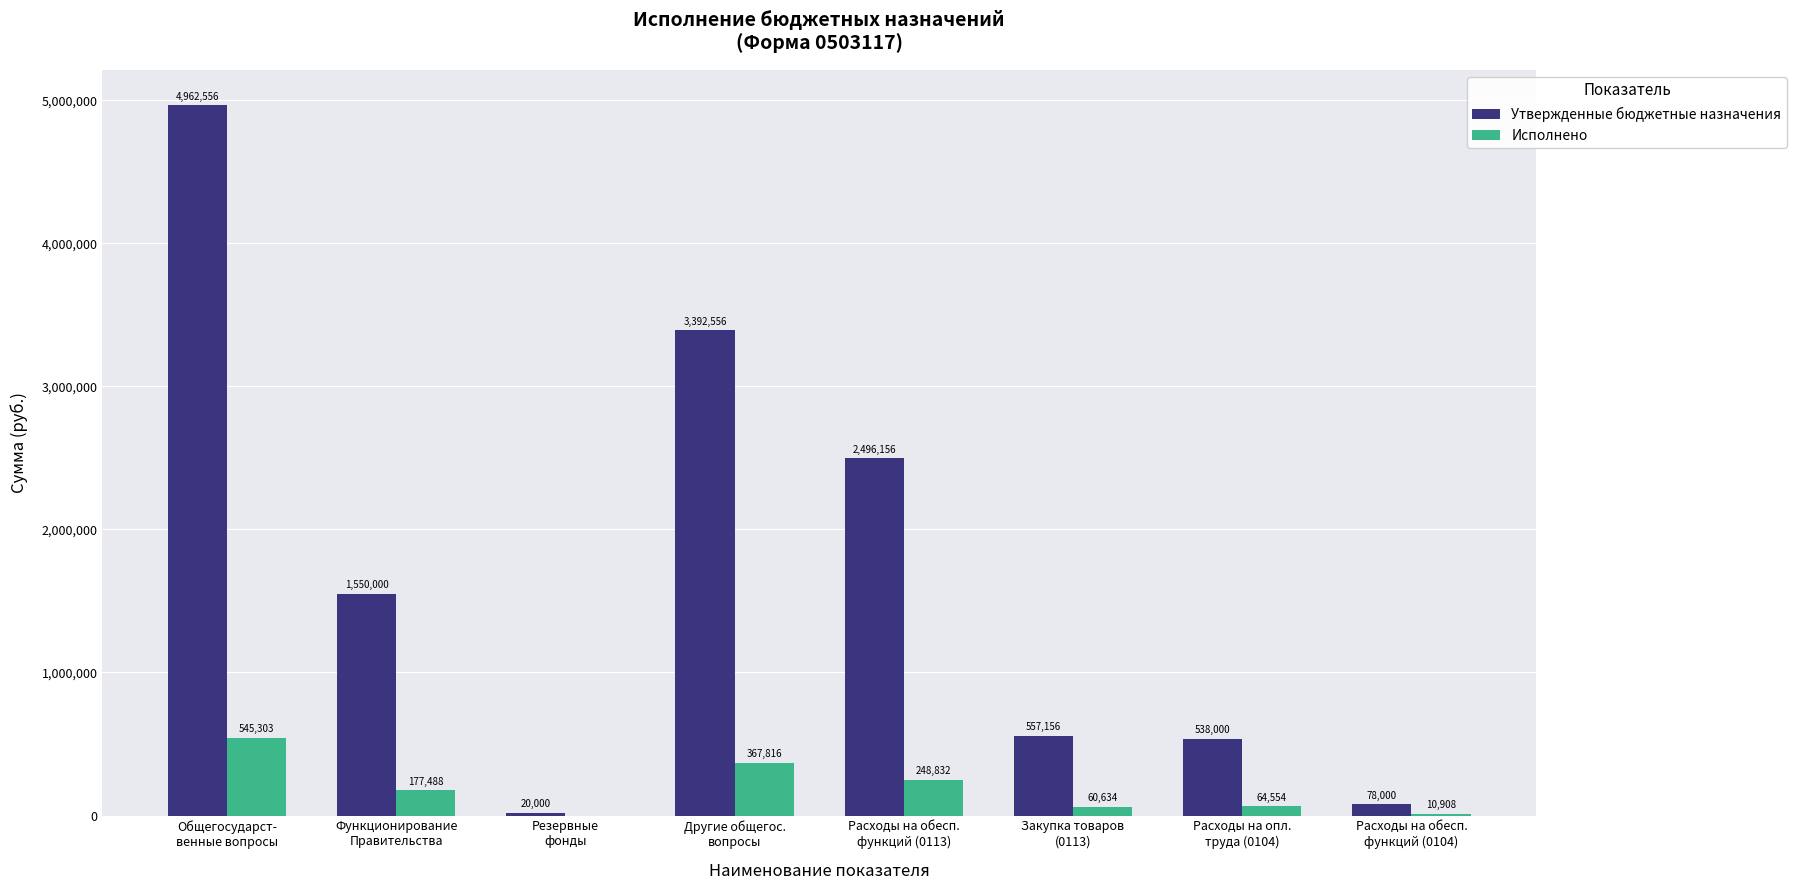

What is the greatest value displayed?

4962556.1